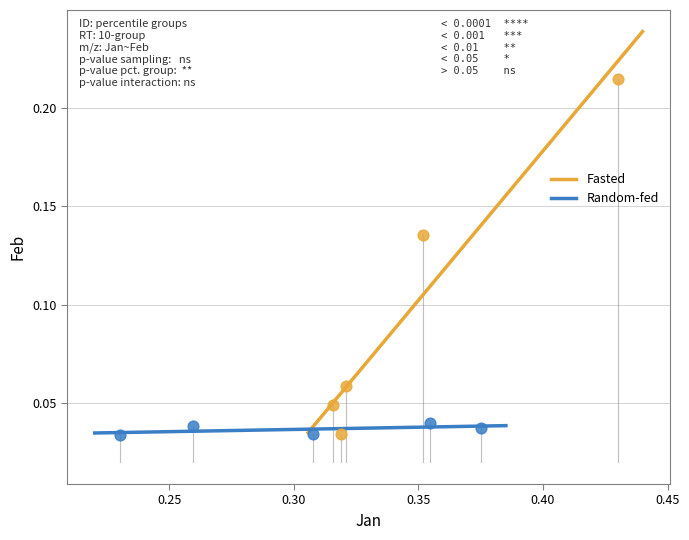

Which series contains the highest Y value?

Fasted